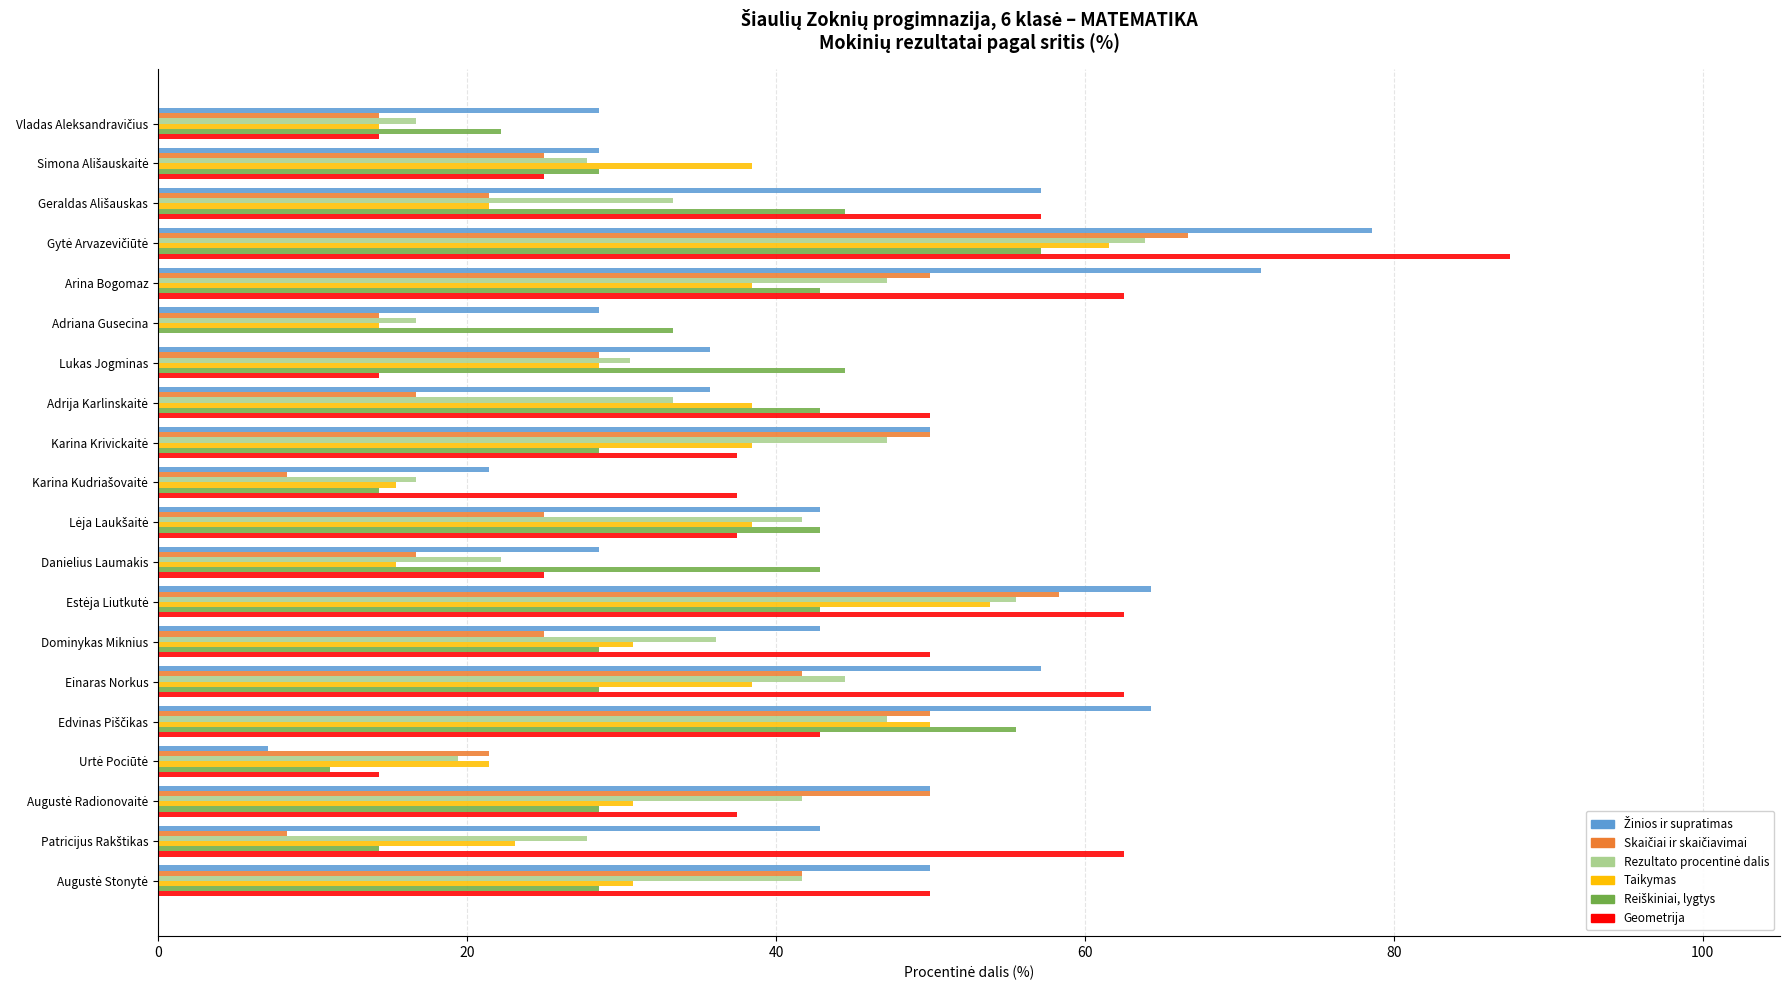

What is the greatest value displayed?

87.5